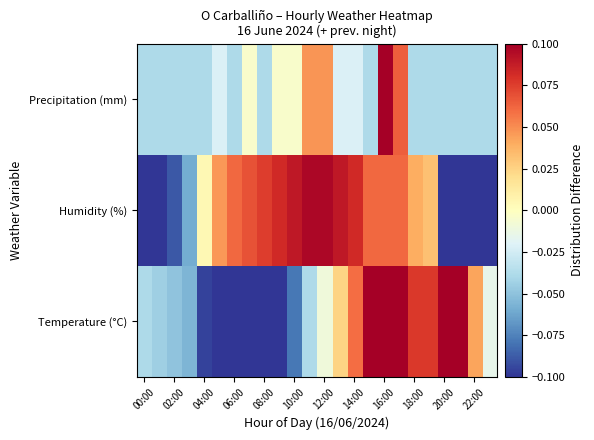

Rank the series by their maximum value, from highest to lowest.

Precipitation (mm), Temperature (°C), Humidity (%)